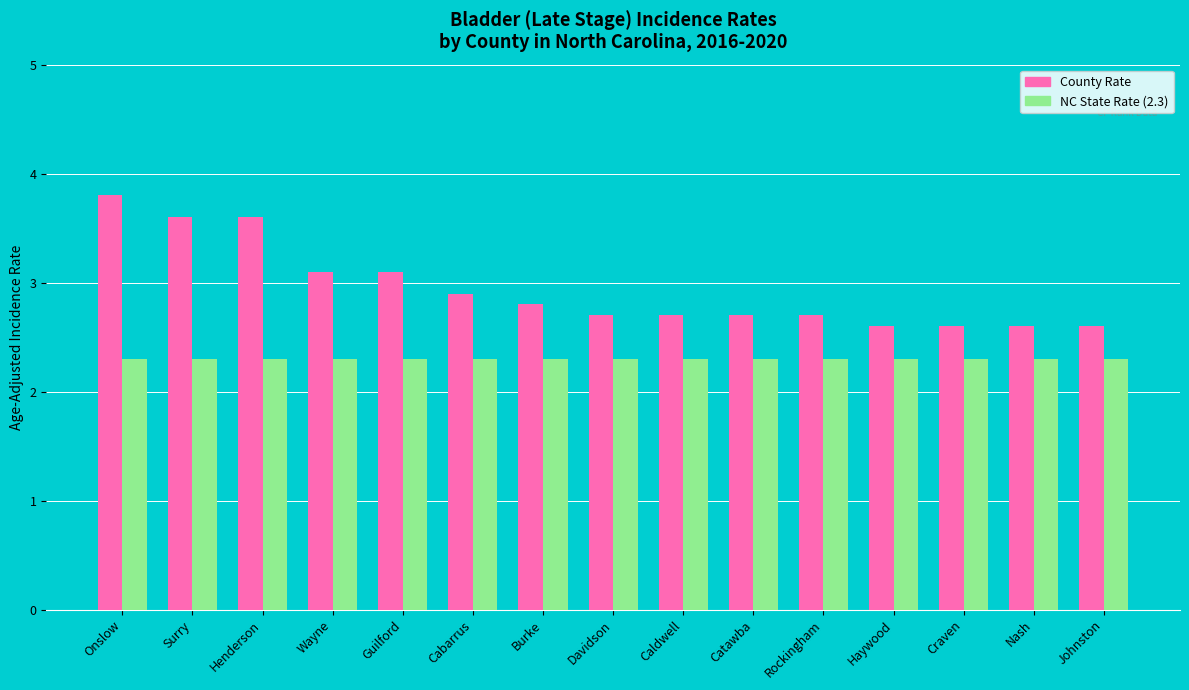

Does the chart contain any negative values?

No